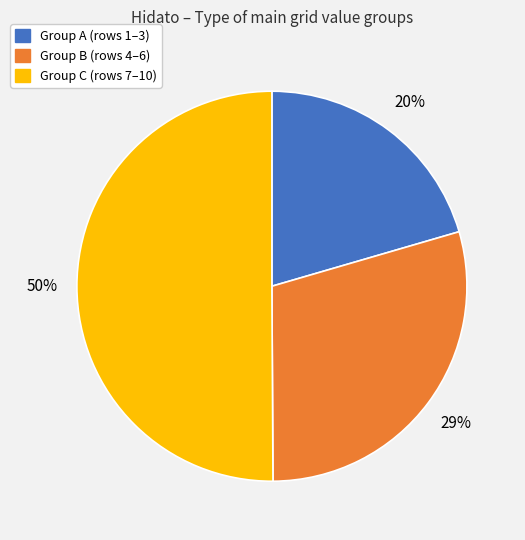

To the nearest percent, what is the average slice percentage?

33%